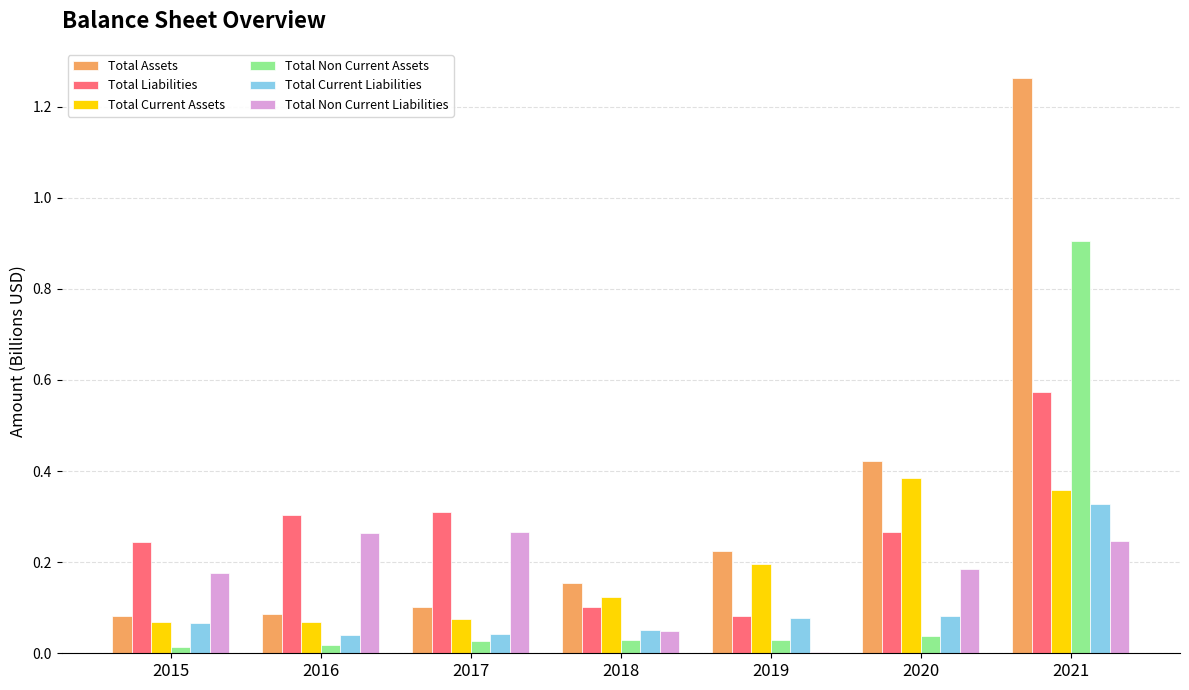

Is the value of Total Current Liabilities at 2018 greater than the value of Total Assets at 2020?

No